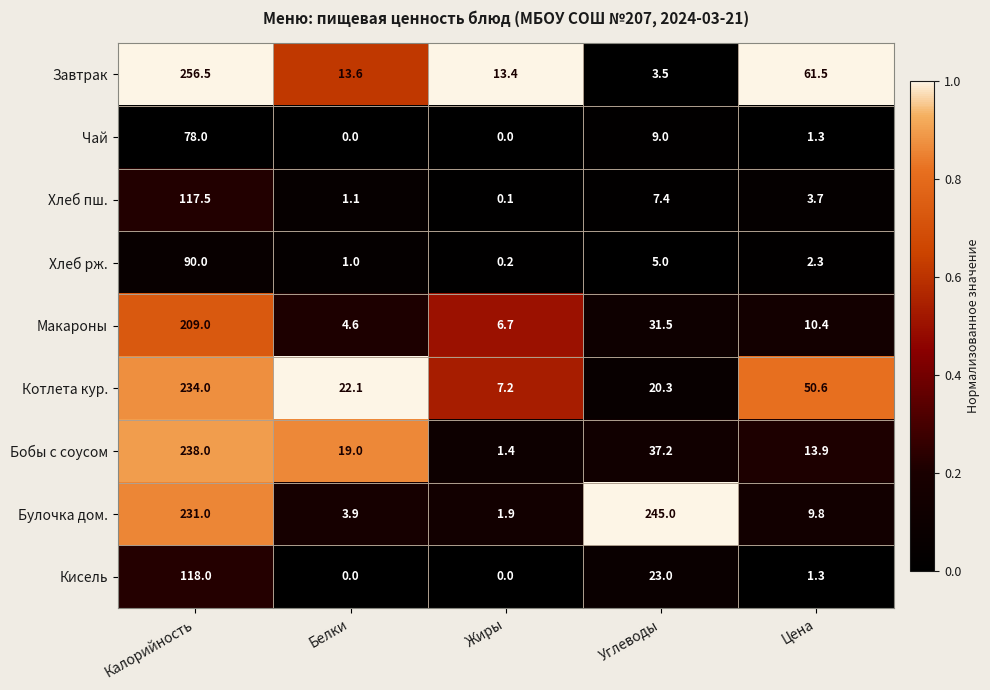

Is the value of Хлеб рж. at Жиры greater than the value of Хлеб пш. at Углеводы?

No